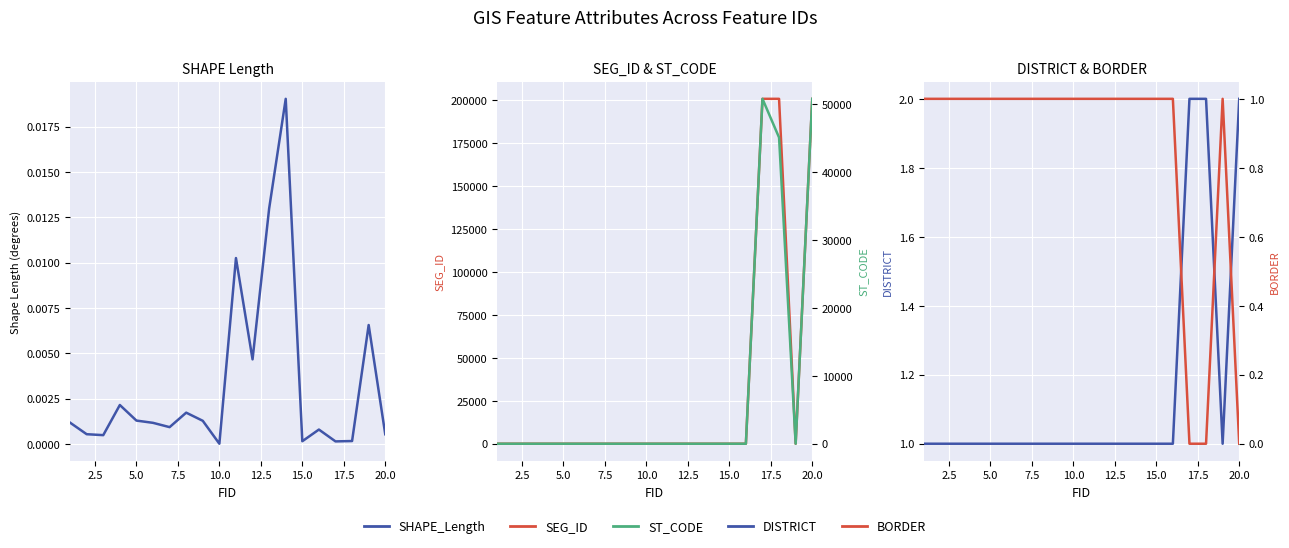

Reading right to left, what are all the values shown in this chart?

SHAPE_Length: 0.0	0.0	0.0	0.0	0.0	0.0	0.0	0.0	0.0	0.0	0.0	0.0	0.0	0.0	0.0	0.0	0.0	0.0	0.0	0.0
SEG_ID: 200727.0	0.0	200776.0	200778.0	0.0	0.0	0.0	0.0	0.0	0.0	0.0	0.0	0.0	0.0	0.0	0.0	0.0	0.0	0.0	0.0
DISTRICT: 2.0	1.0	2.0	2.0	1.0	1.0	1.0	1.0	1.0	1.0	1.0	1.0	1.0	1.0	1.0	1.0	1.0	1.0	1.0	1.0
ST_CODE: 50820.0	0.0	45120.0	50820.0	0.0	0.0	0.0	0.0	0.0	0.0	0.0	0.0	0.0	0.0	0.0	0.0	0.0	0.0	0.0	0.0
BORDER: 0.0	1.0	0.0	0.0	1.0	1.0	1.0	1.0	1.0	1.0	1.0	1.0	1.0	1.0	1.0	1.0	1.0	1.0	1.0	1.0